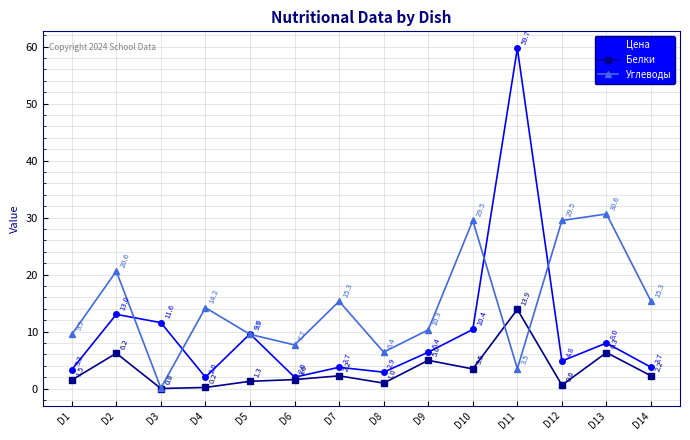

Which label corresponds to the smallest value in the chart?

D3